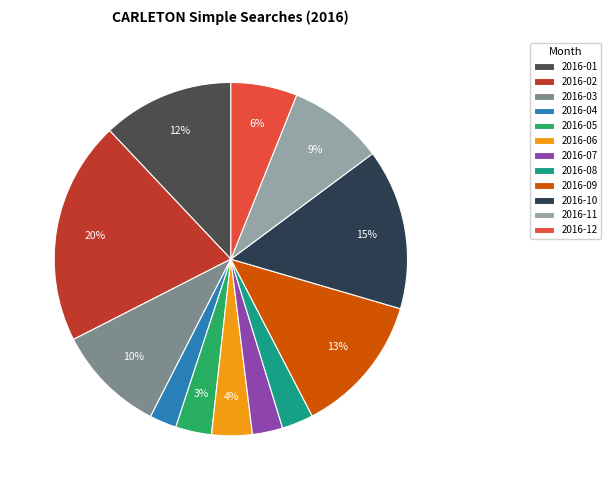

Count the number of slices in the pie.

12